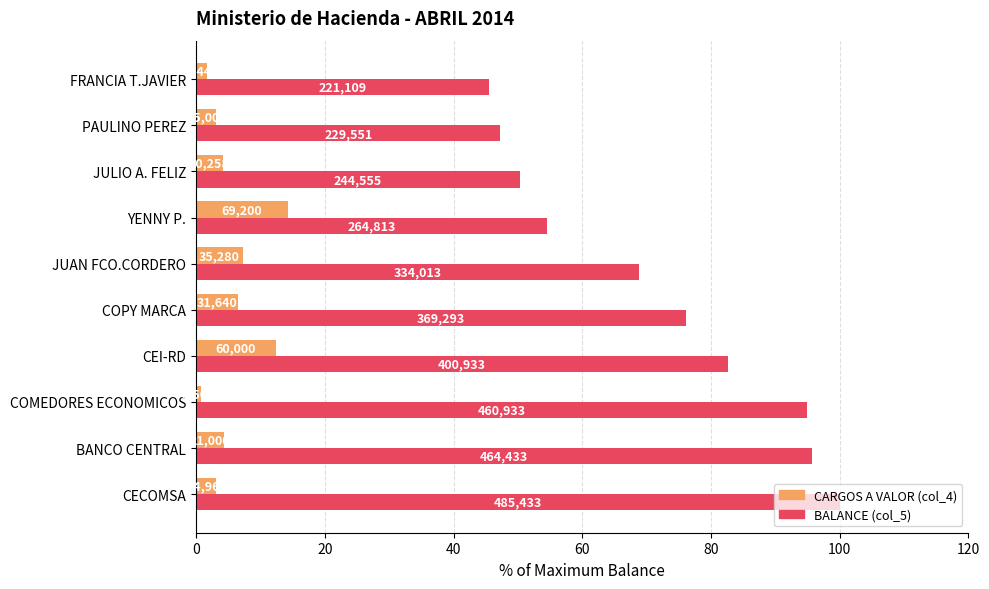

What are all the series names shown in the legend?

CARGOS A VALOR (col_4), BALANCE (col_5)